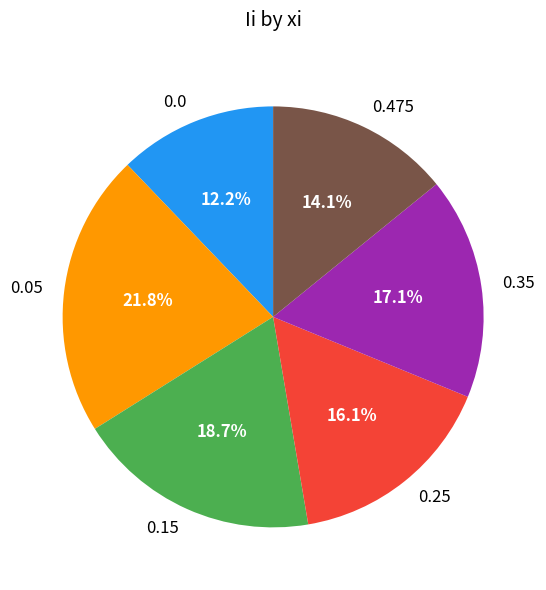

What is the largest slice in the pie chart?

0.05